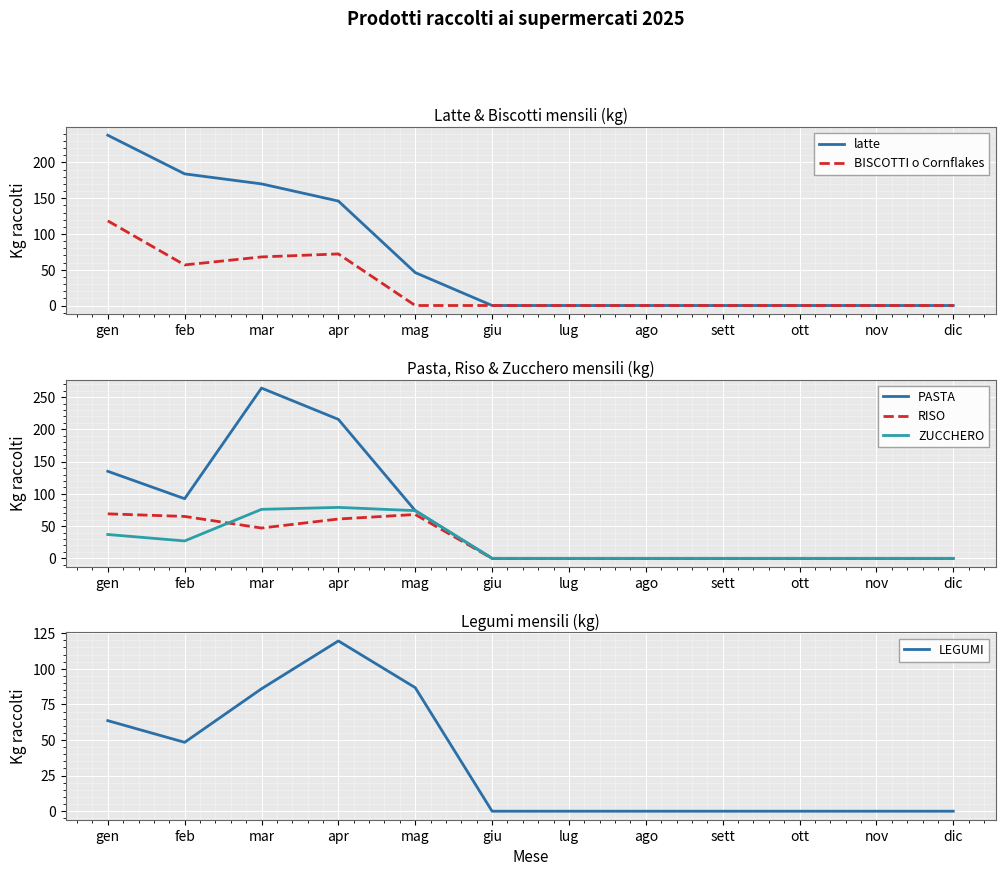

What is the label of the 3rd point from the right?

ott